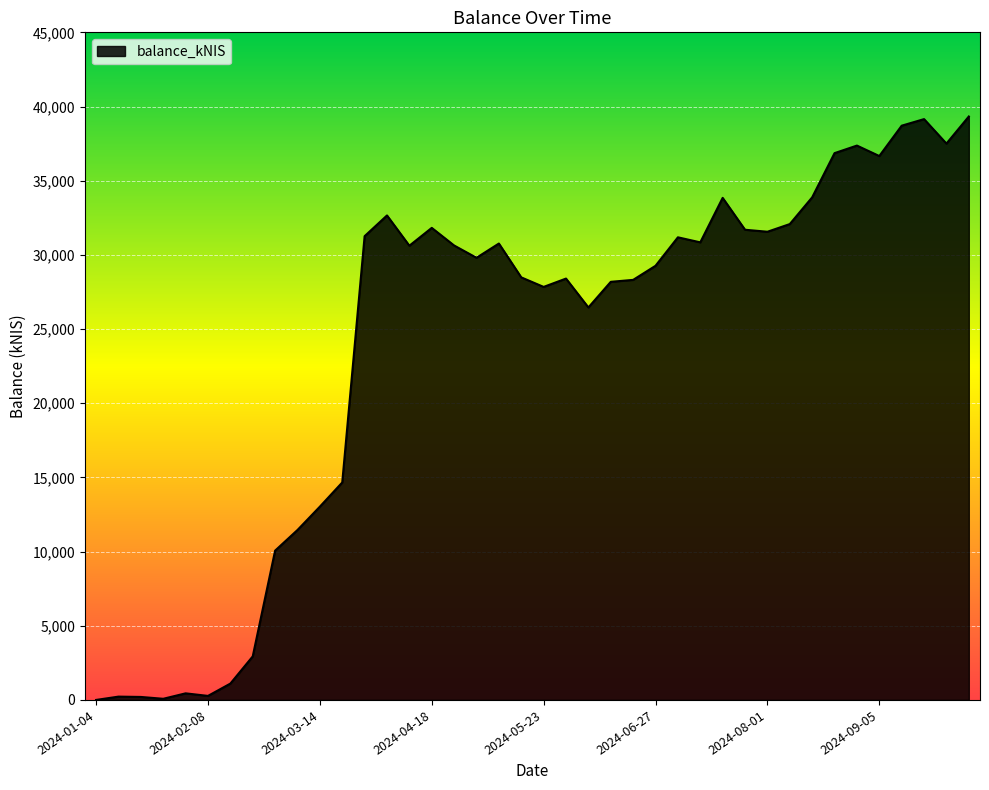

What is the difference between the maximum and minimum values?

39327.0